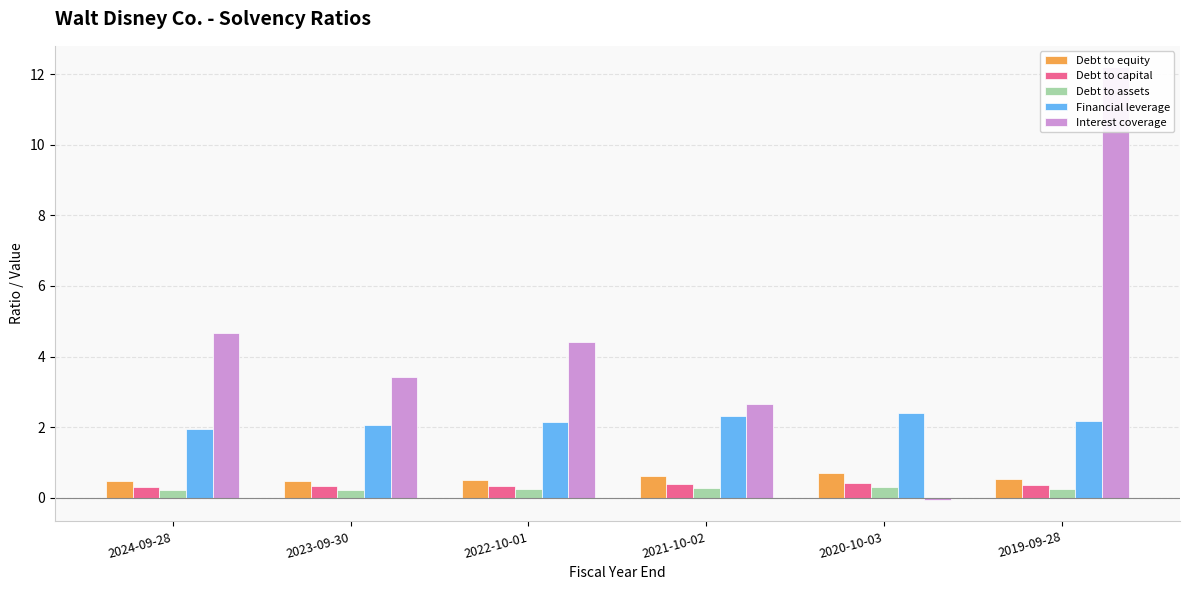

Does the chart contain stacked bars?

No